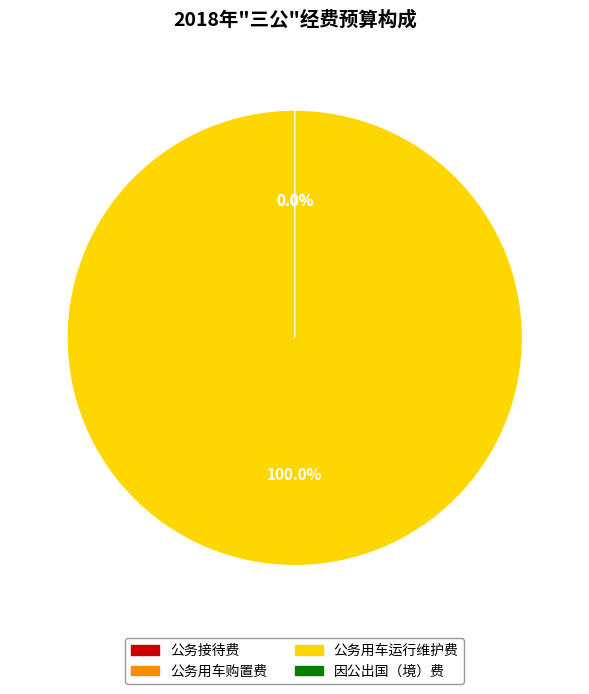

To the nearest percent, what is the average slice percentage?

25%